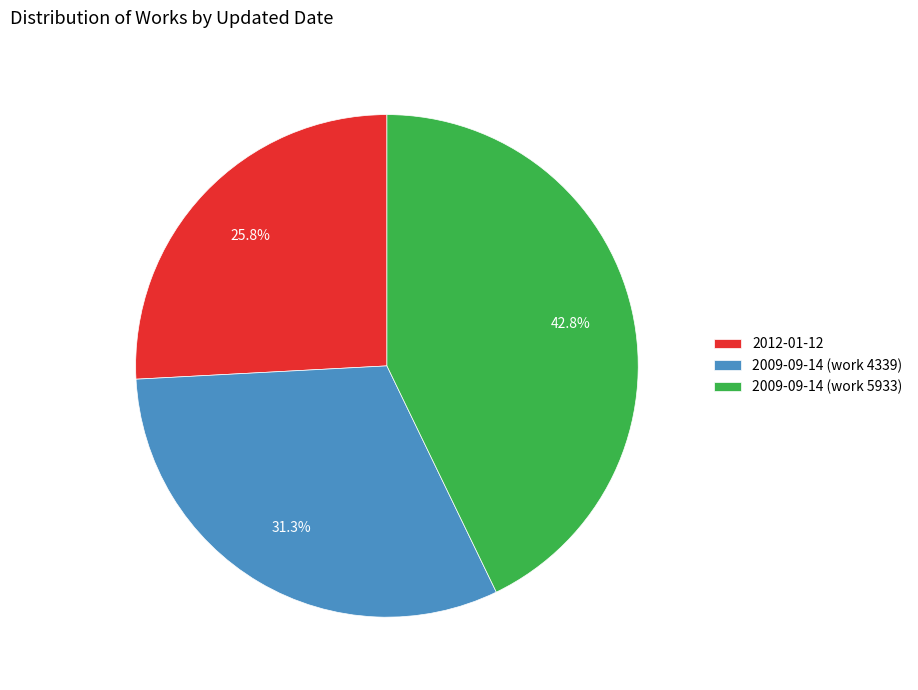

What percentage is NOT represented by 2009-09-14 (work 5933)?

57.2%